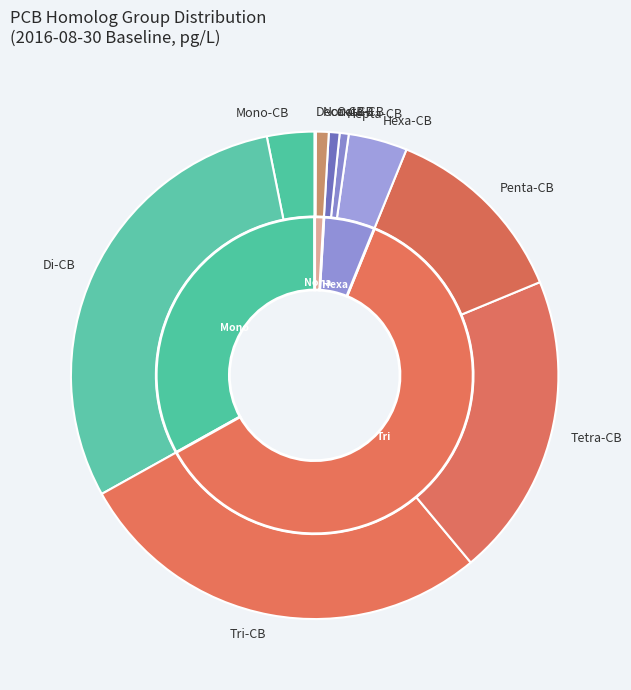

To the nearest percent, what is the difference between the largest and smallest slice percentages?

30%